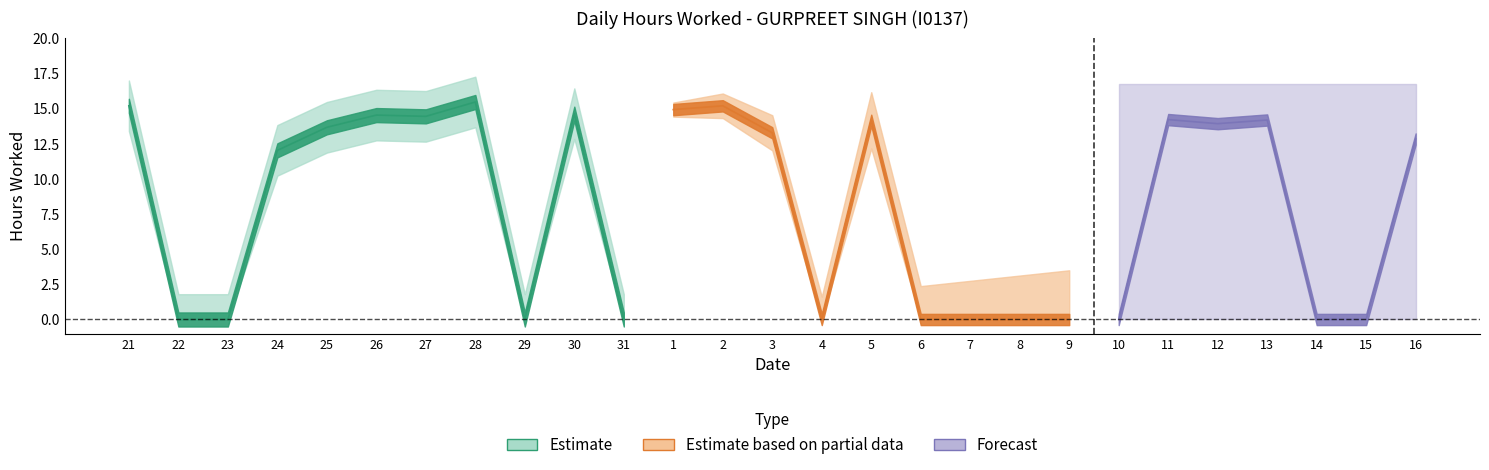

At which category does the data reach its first local peak?

26